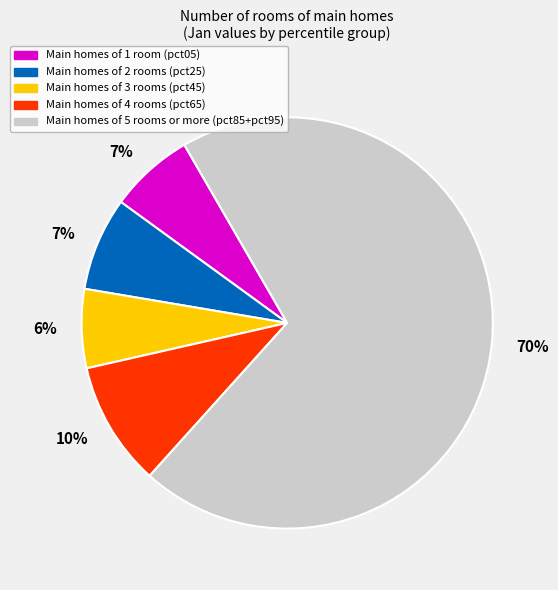

To the nearest percent, what is the difference between the largest and smallest slice percentages?

64%